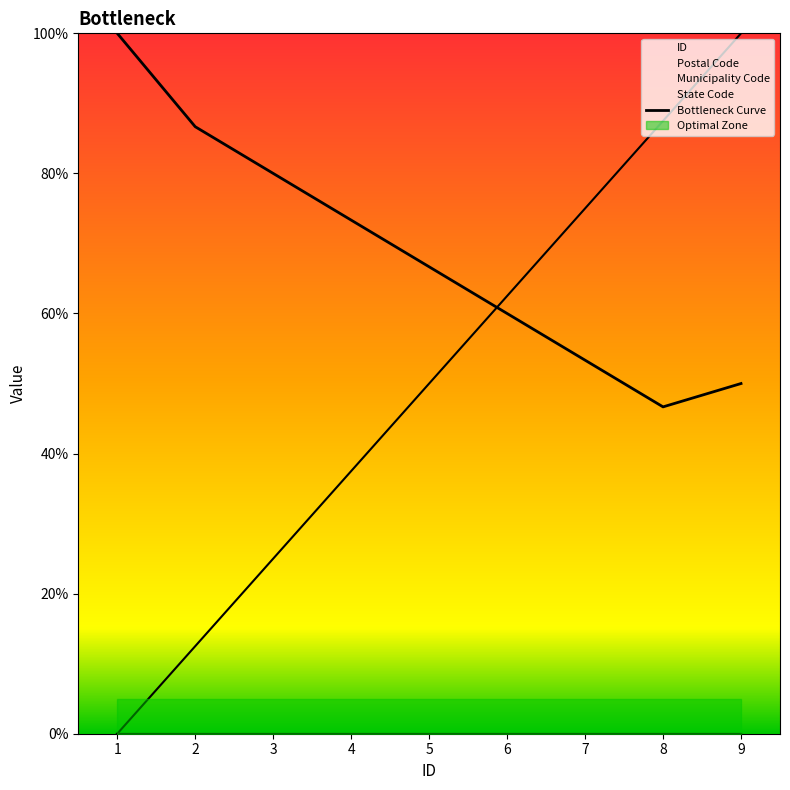

Which label corresponds to the largest value in the chart?

1